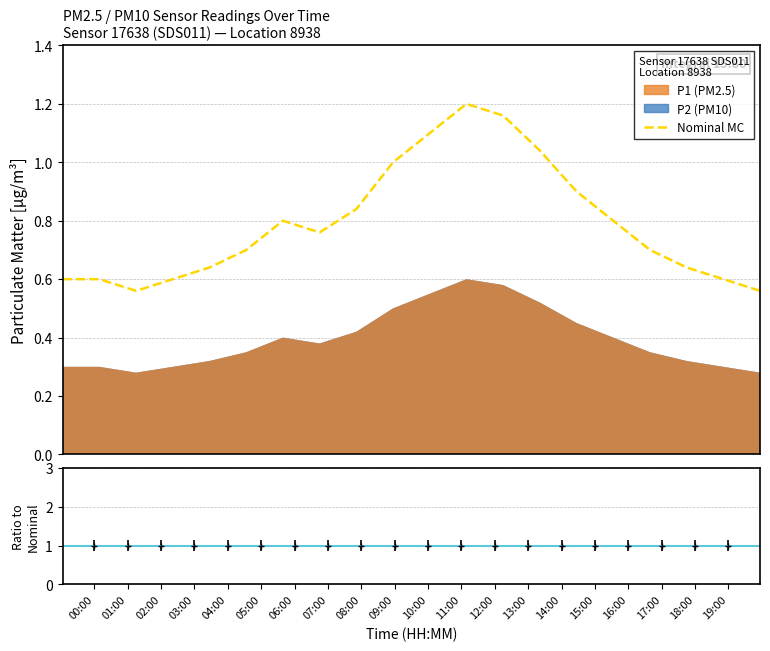

What is the maximum value shown in the chart?

1.2